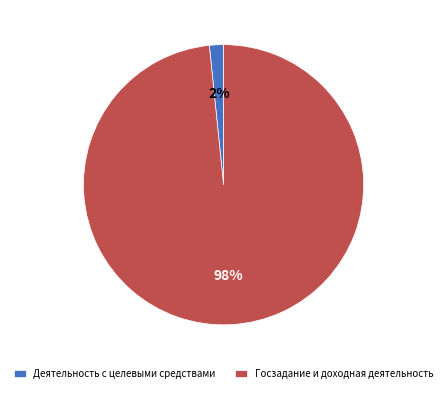

What is the largest slice in the pie chart?

Госзадание и доходная деятельность